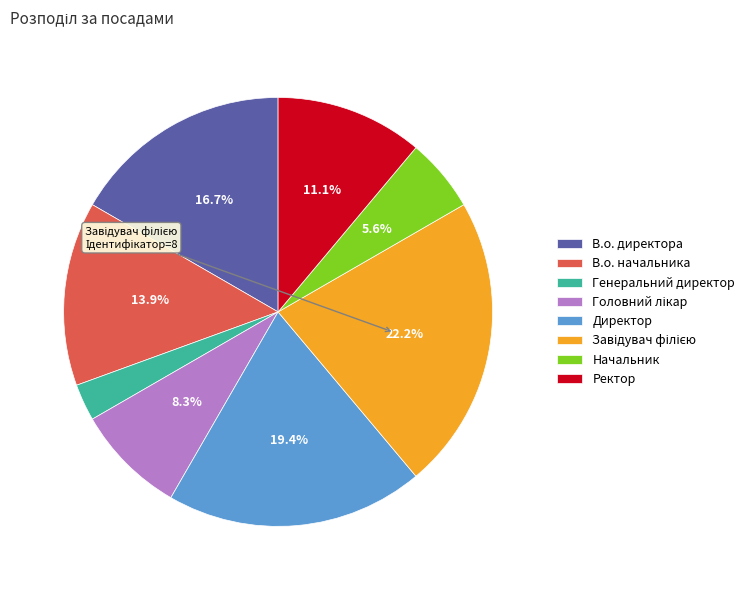

Combined, do В.о. начальника and Ректор account for over 50%?

No